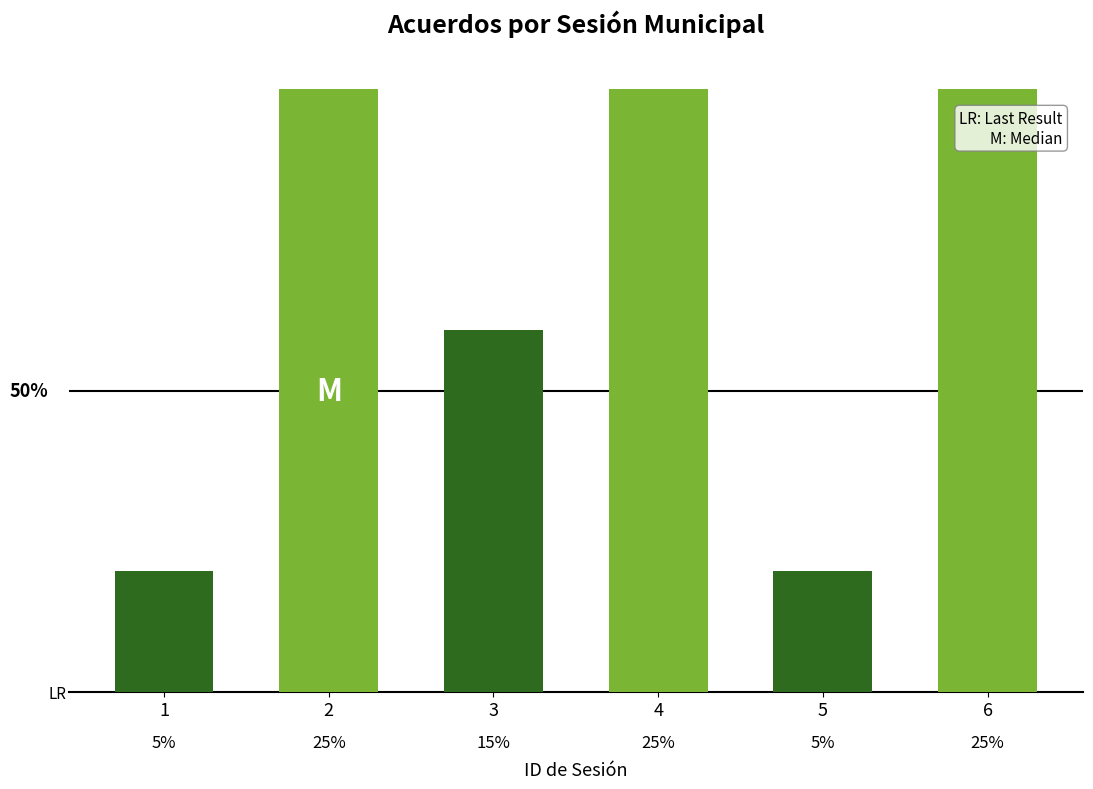

Are the bars horizontal?

No